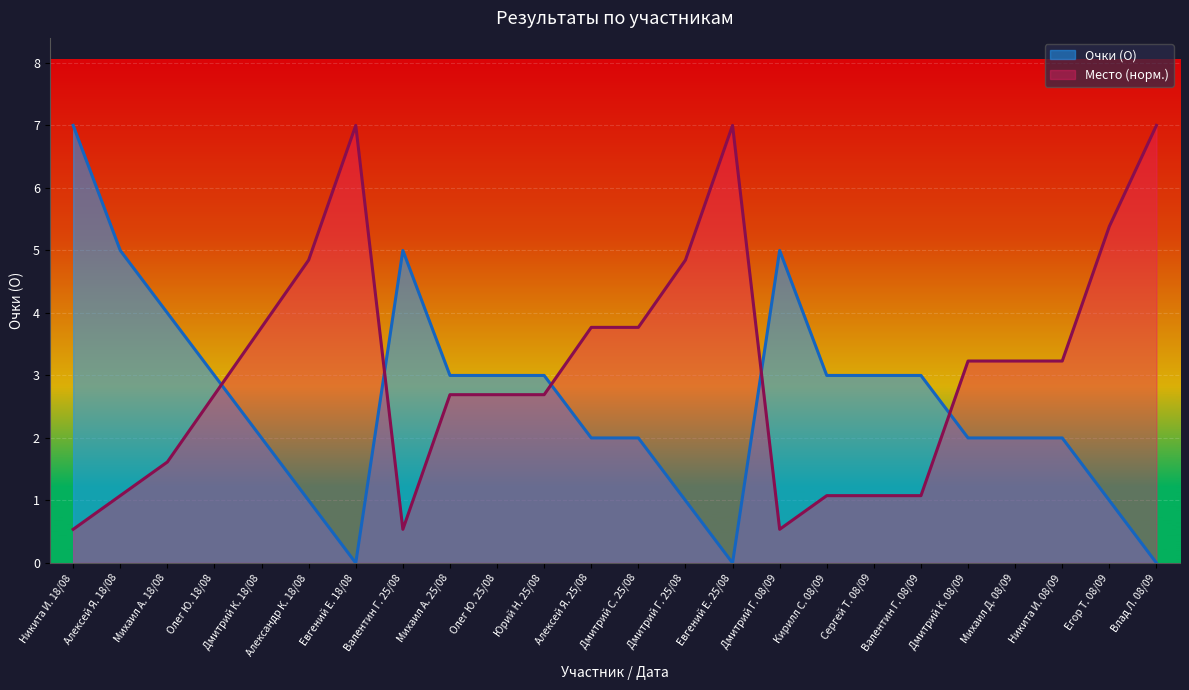

In Очки (О), how many points are higher than both neighbors (excluding endpoints)?

2